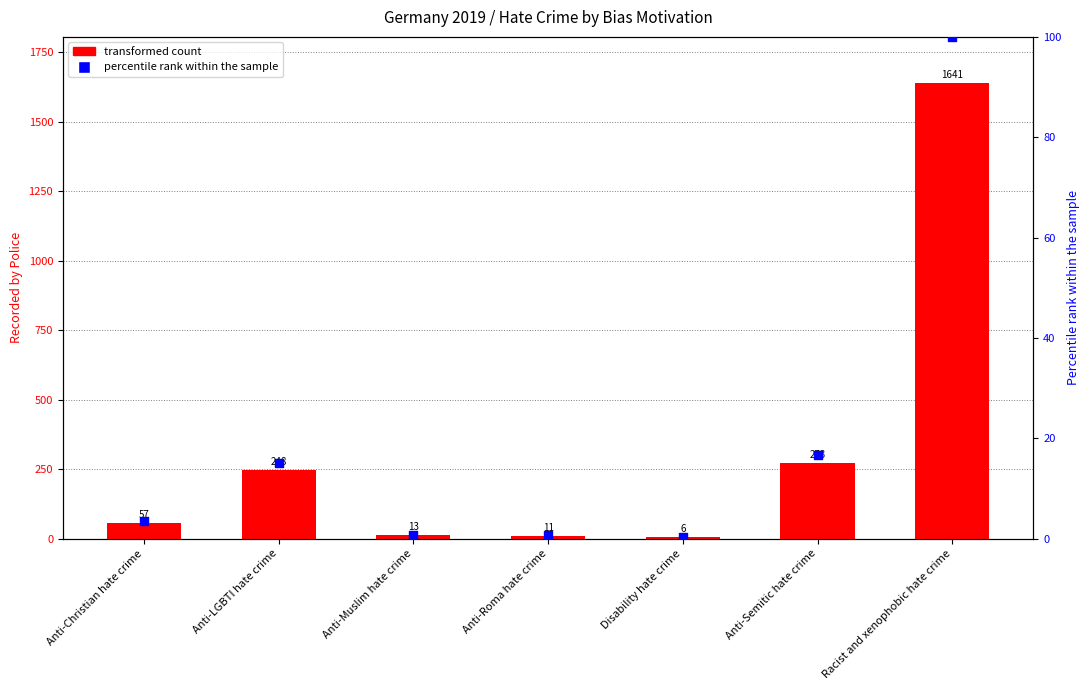

Which series reaches the maximum Y coordinate?

total recorded count